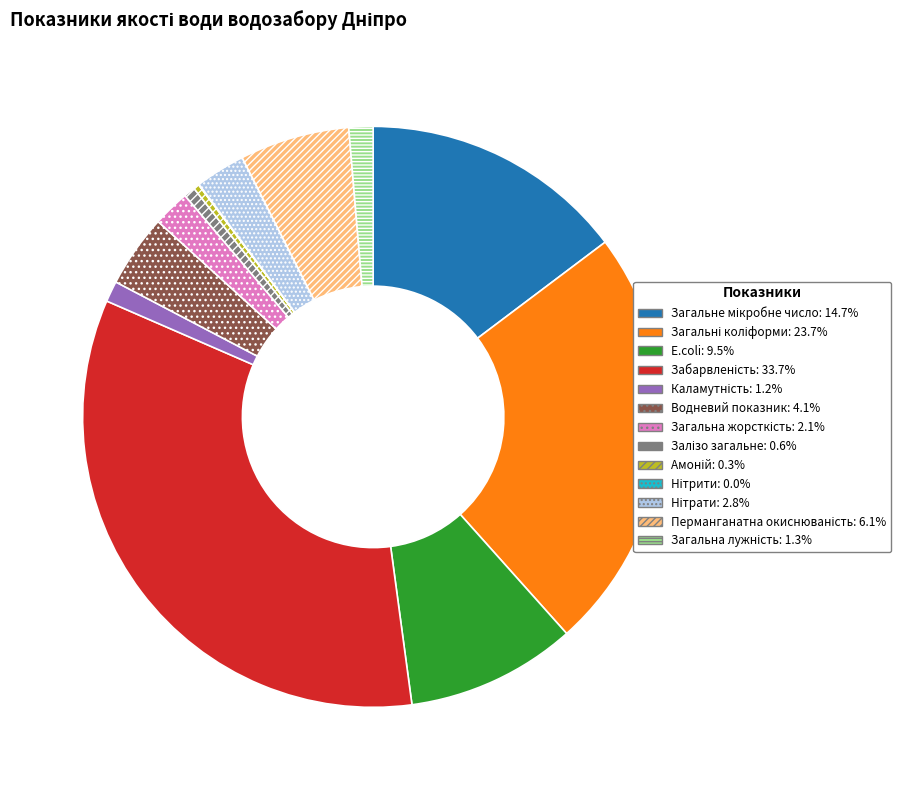

Does Водневий показник: 4.1% account for over 50% of the chart?

No